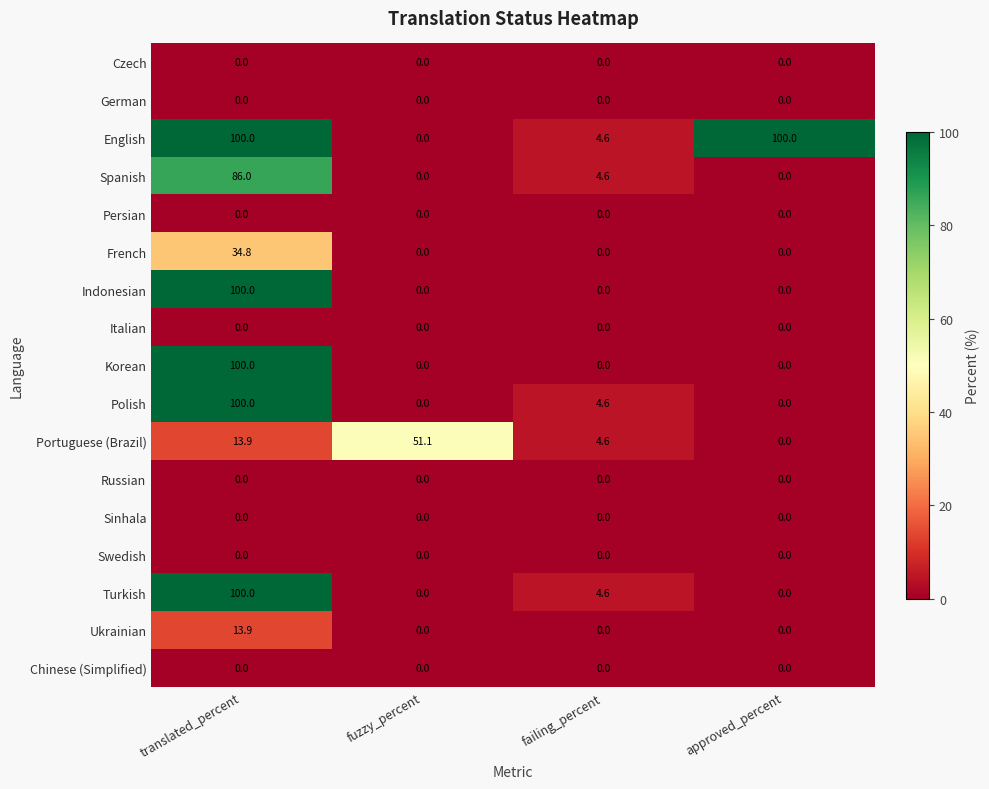

At which category is the sum across all series the highest?

translated_percent